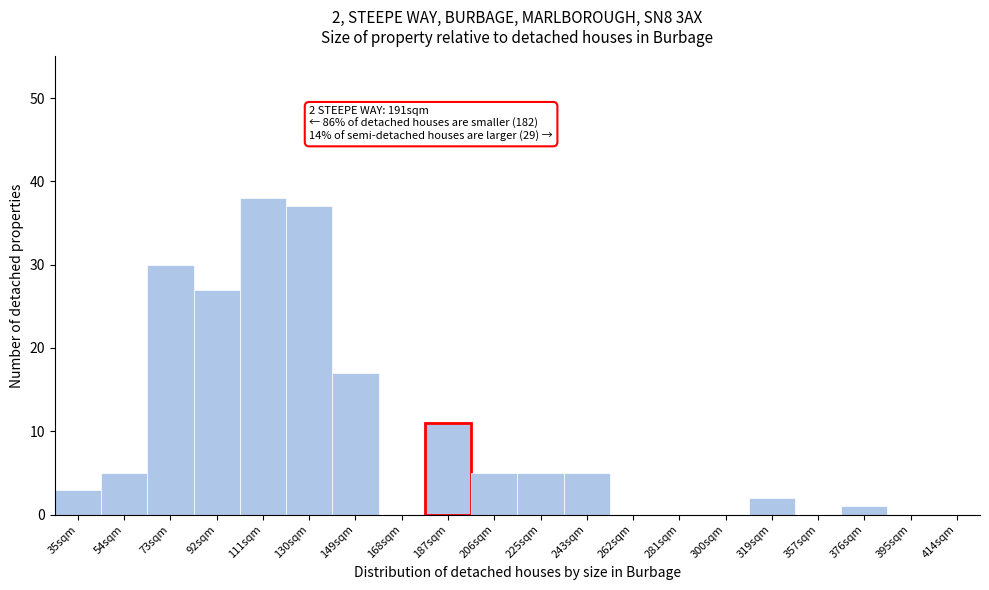

Reading left to right, extract all data points from this chart.

35sqm=3	54sqm=5	73sqm=30	92sqm=27	111sqm=38	130sqm=37	149sqm=17	168sqm=0	187sqm=11	206sqm=5	225sqm=5	243sqm=5	262sqm=0	281sqm=0	300sqm=0	319sqm=2	357sqm=0	376sqm=1	395sqm=0	414sqm=0